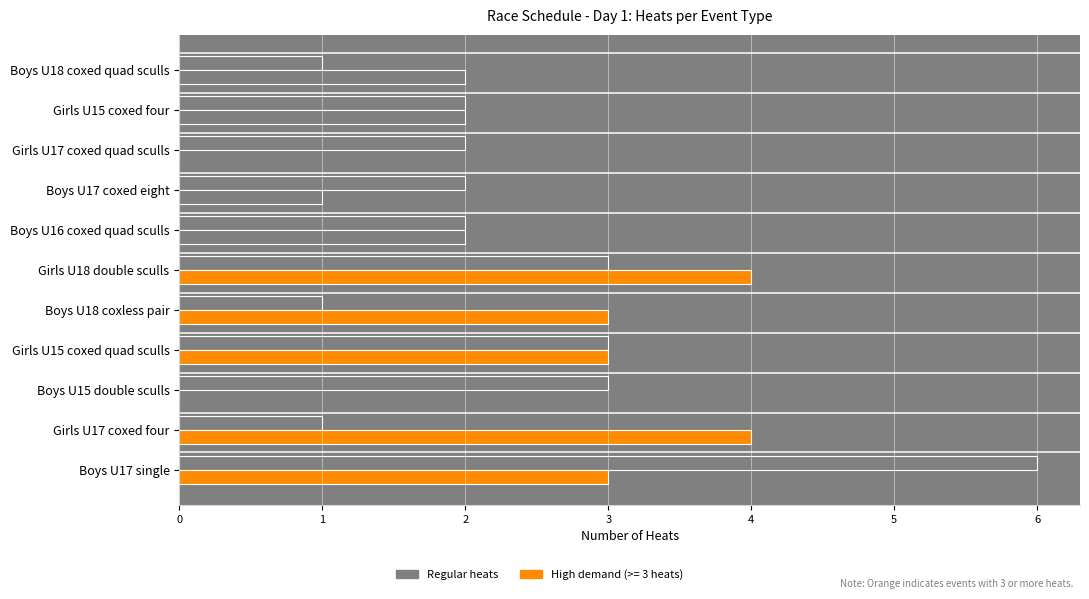

What is the sum of the values at Boys U18 coxless pair and Boys U16 coxed quad sculls?

3